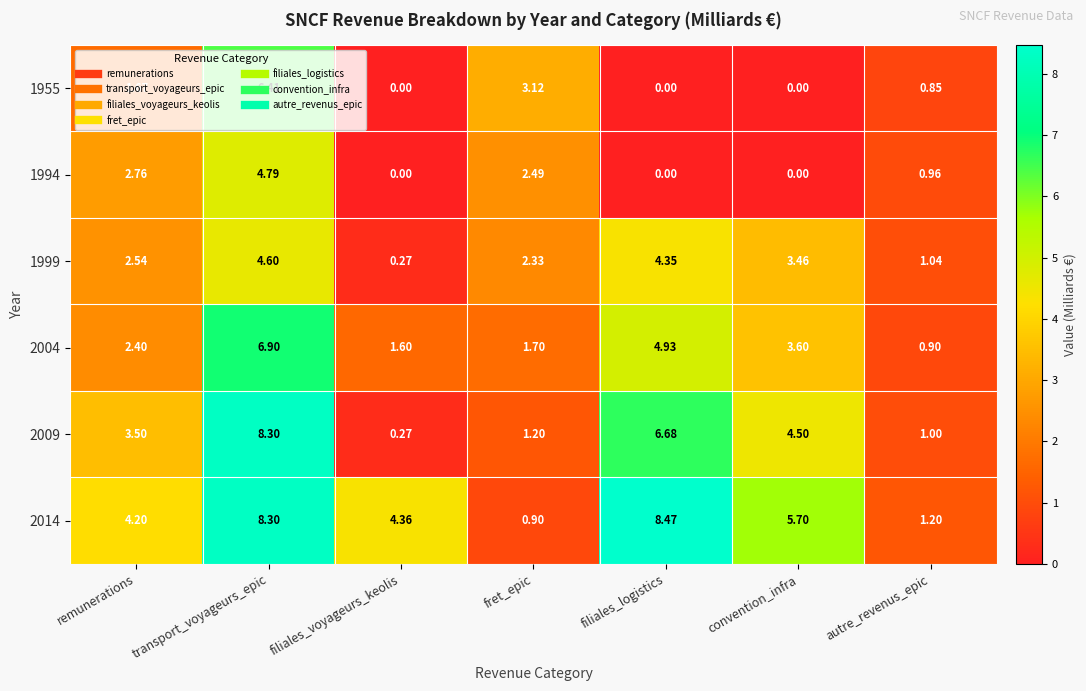

At which label is 2004 closest to 3?

remunerations